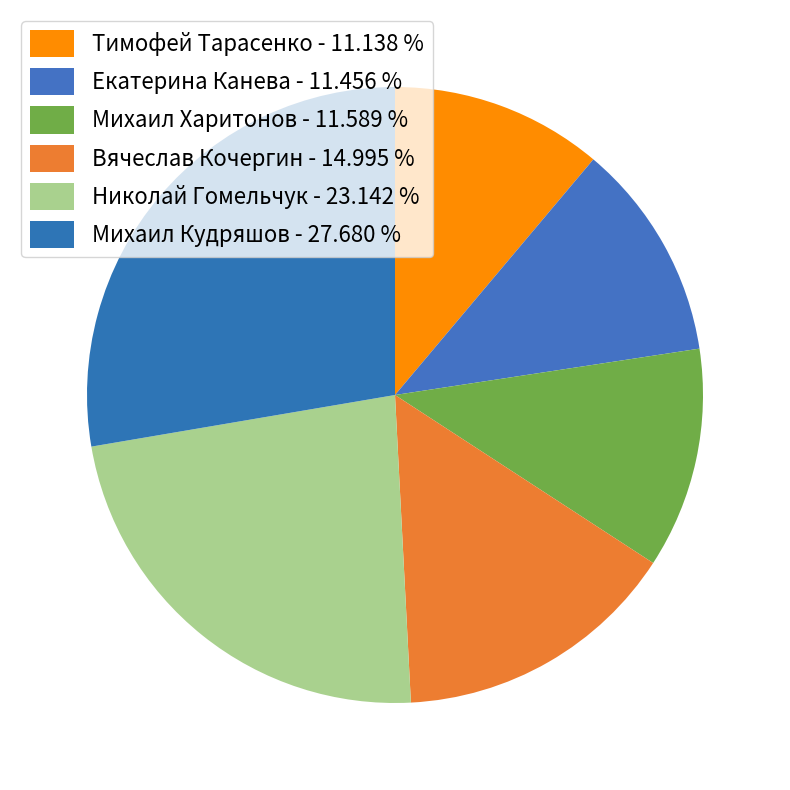

Is there any slice that represents more than half of the pie?

No